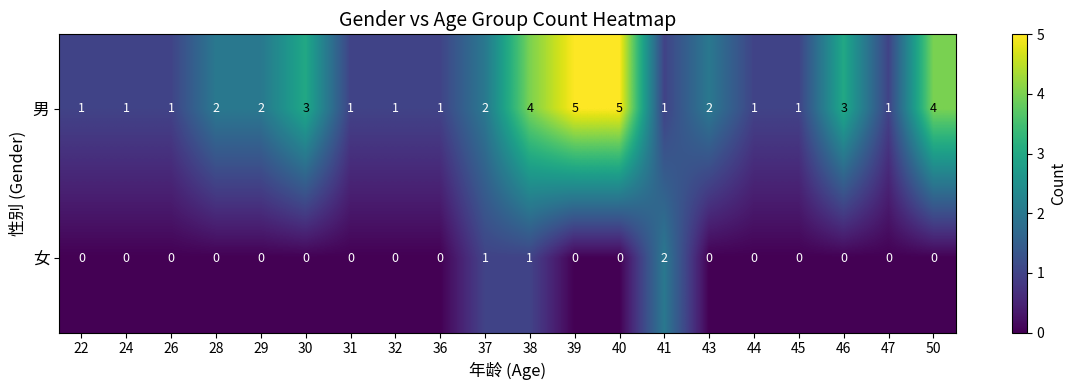

Is it true that 女 equals 1 at 37?

True